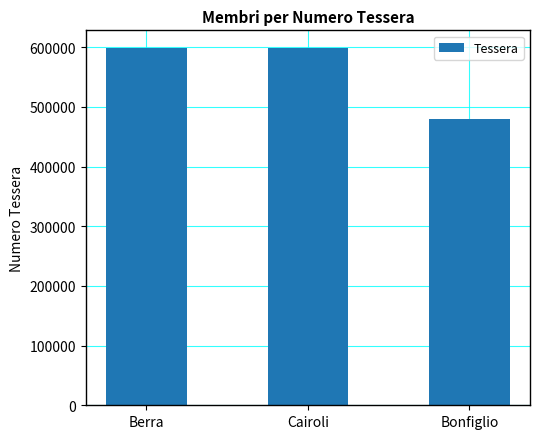

What is the value of the 2nd bar from the left?

598097